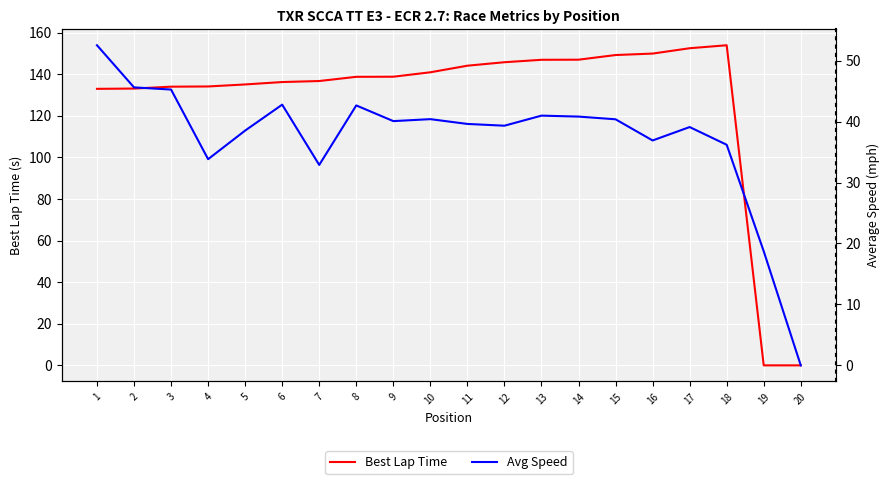

Which series has the largest range (max minus min)?

Best Lap Time